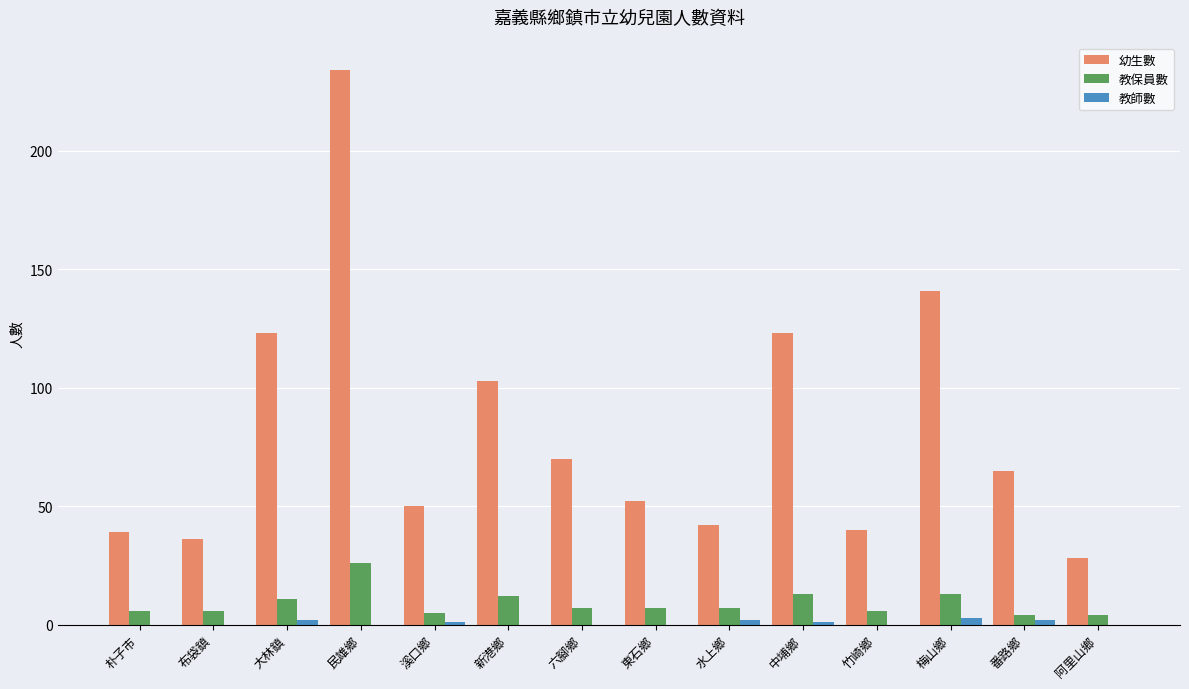

Count the number of categories in the chart.

14